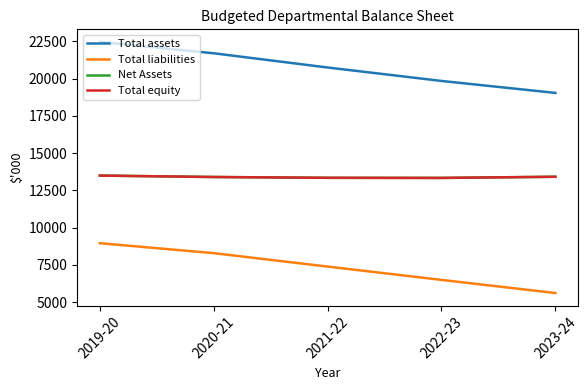

Does the chart display data point markers on the line(s)?

No